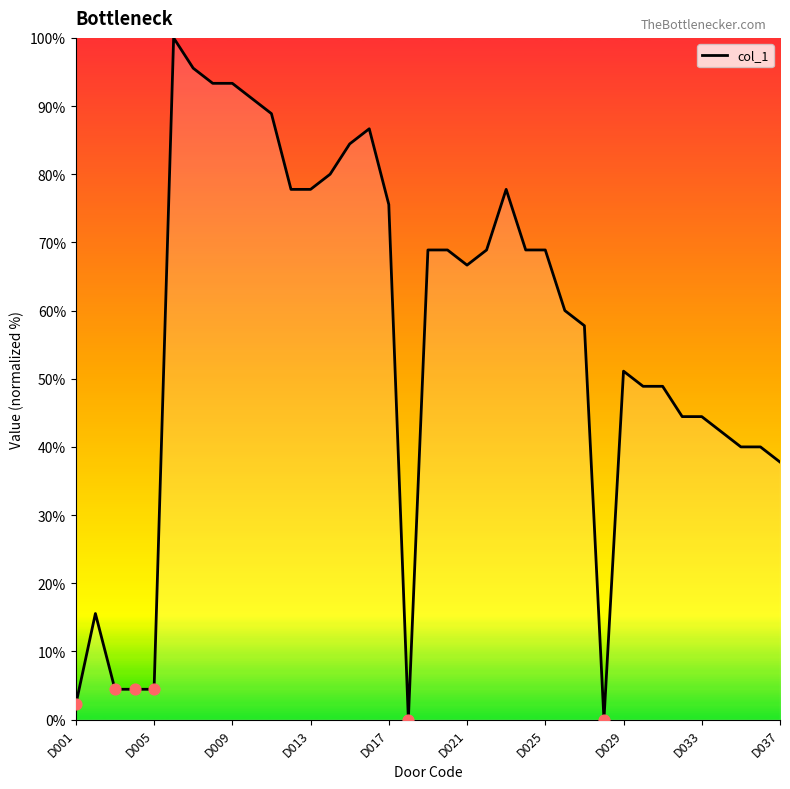

What is the maximum value shown in the chart?

100.0